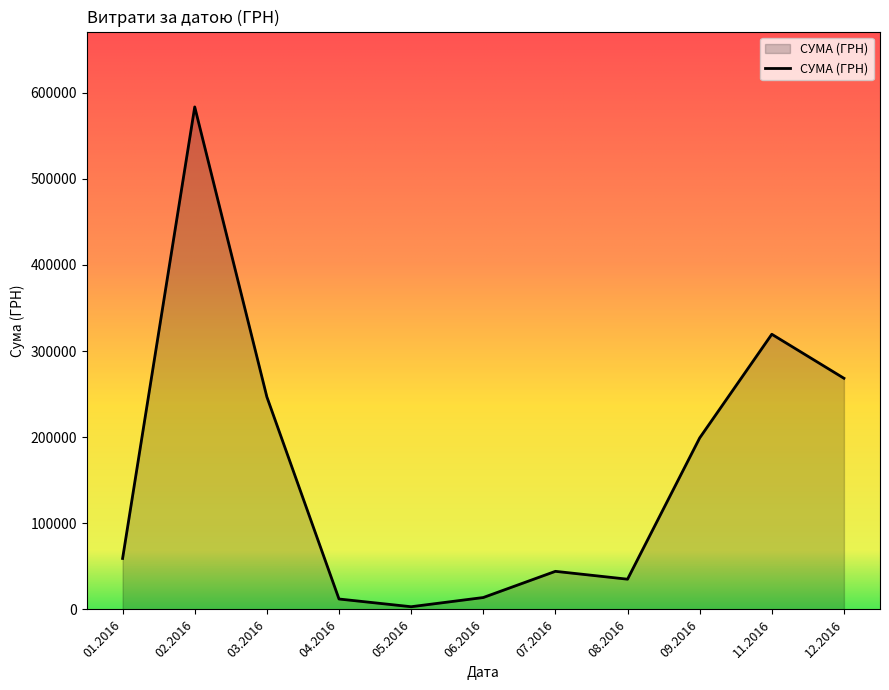

Is it true that the value at 11.2016 is 319574.0?

True